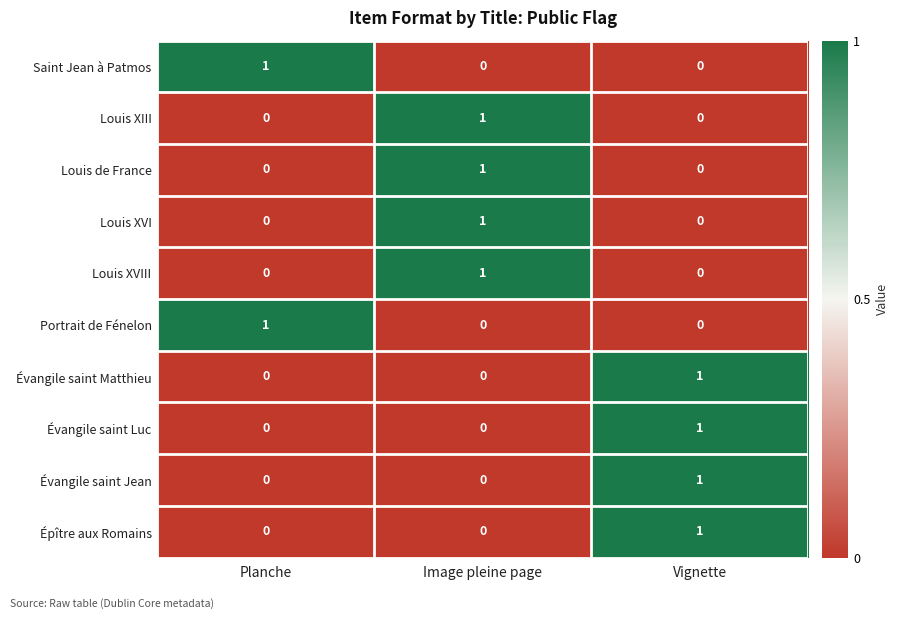

Is it true that Louis de France equals 0 at Image pleine page?

False